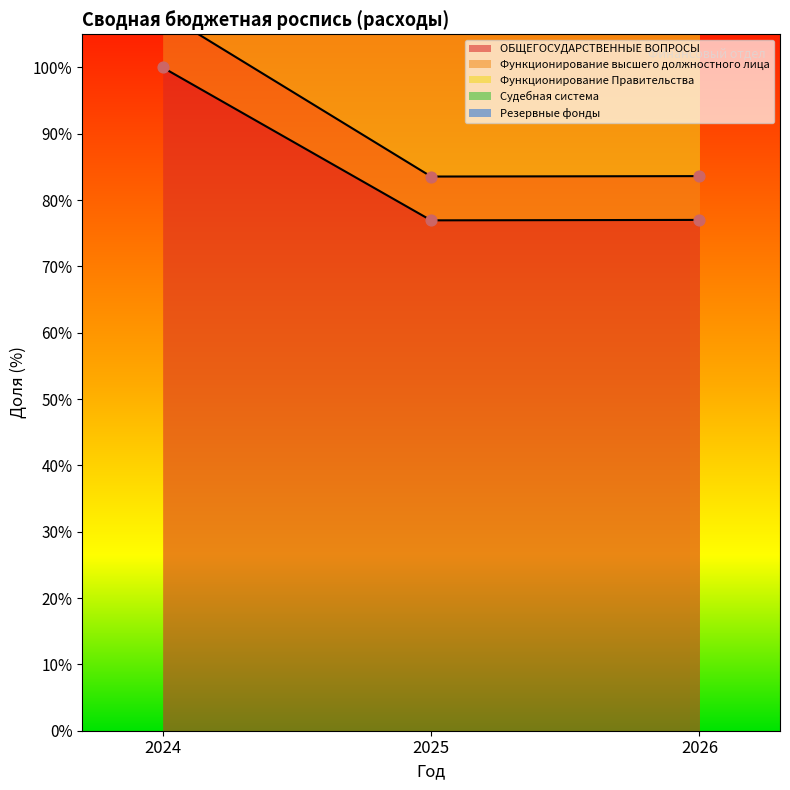

At how many categories does at least one series exceed 88?

3